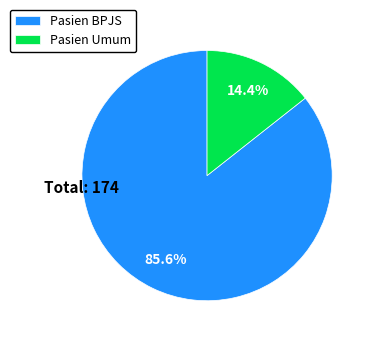

Between Pasien BPJS and Pasien Umum, which is larger?

Pasien BPJS